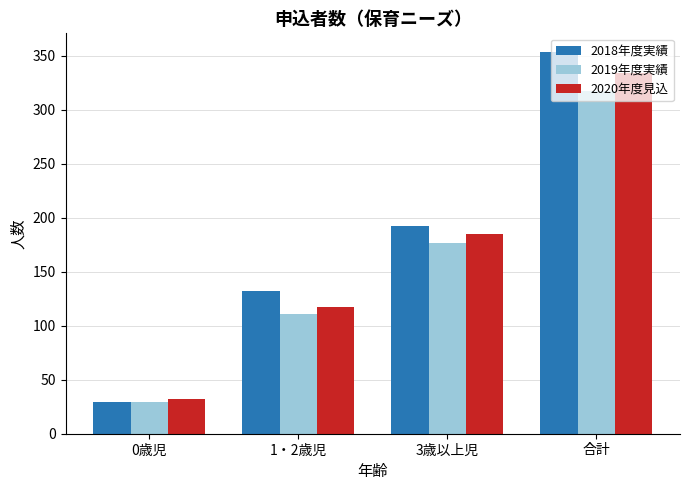

Reading left to right, transcribe all the data shown in this chart.

2018年度実績: 0歳児=29	1・2歳児=132	3歳以上児=192	合計=353
2019年度実績: 0歳児=29	1・2歳児=111	3歳以上児=177	合計=317
2020年度見込: 0歳児=32	1・2歳児=117	3歳以上児=185	合計=334